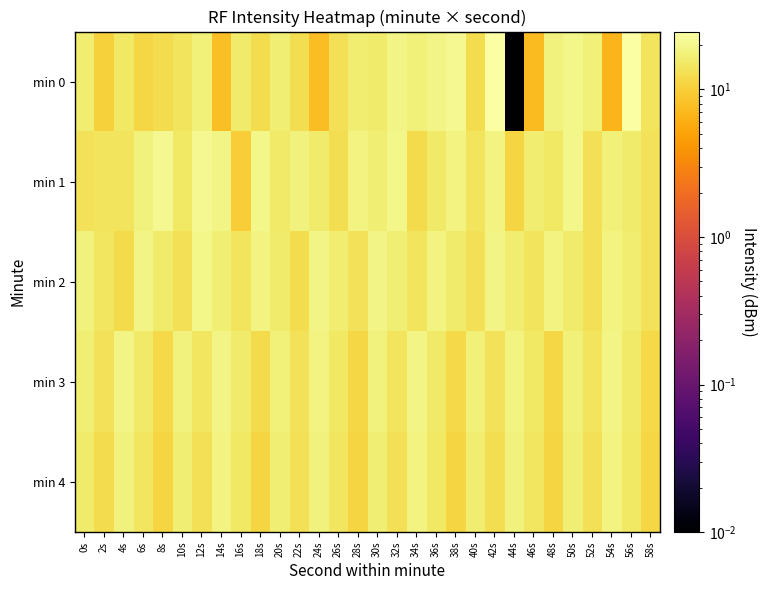

What is the spread (max minus min) of values at 18s?

8.3